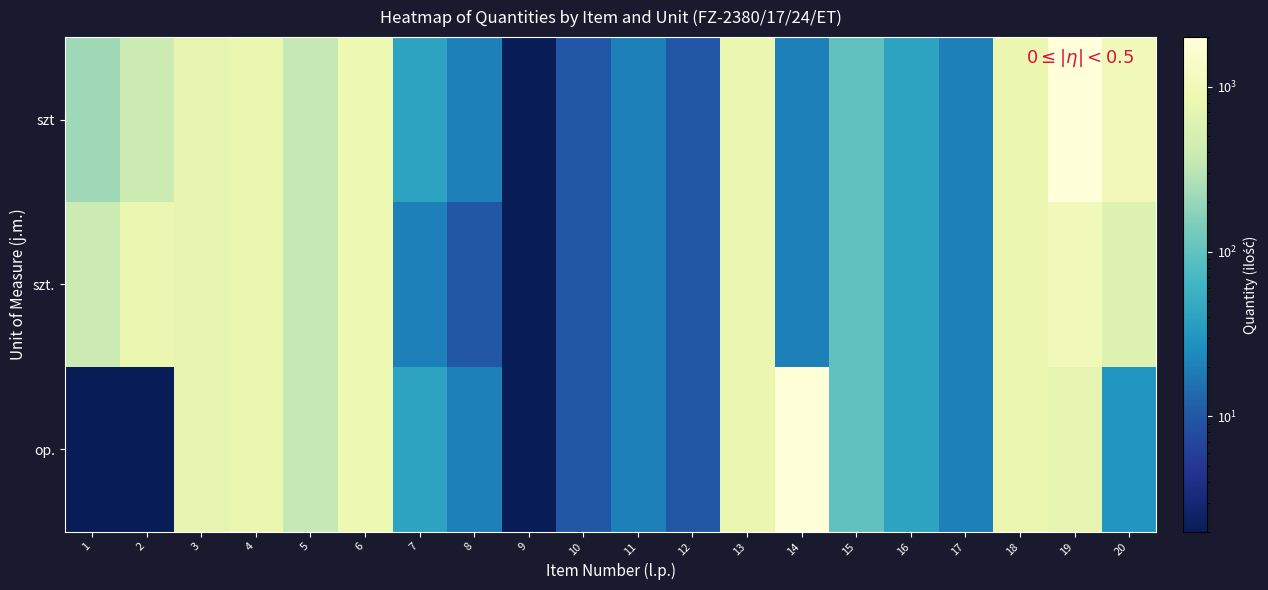

Which series has the largest total across all categories?

szt